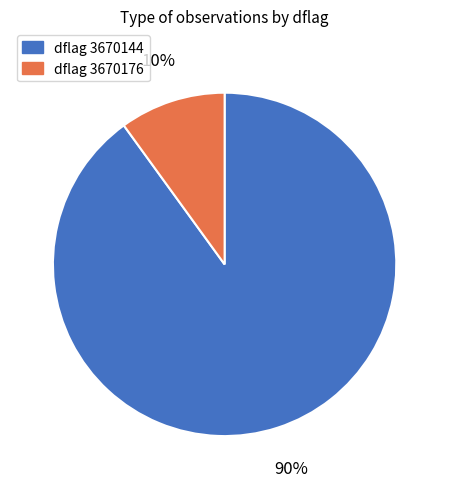

Is there a majority slice in this chart?

Yes